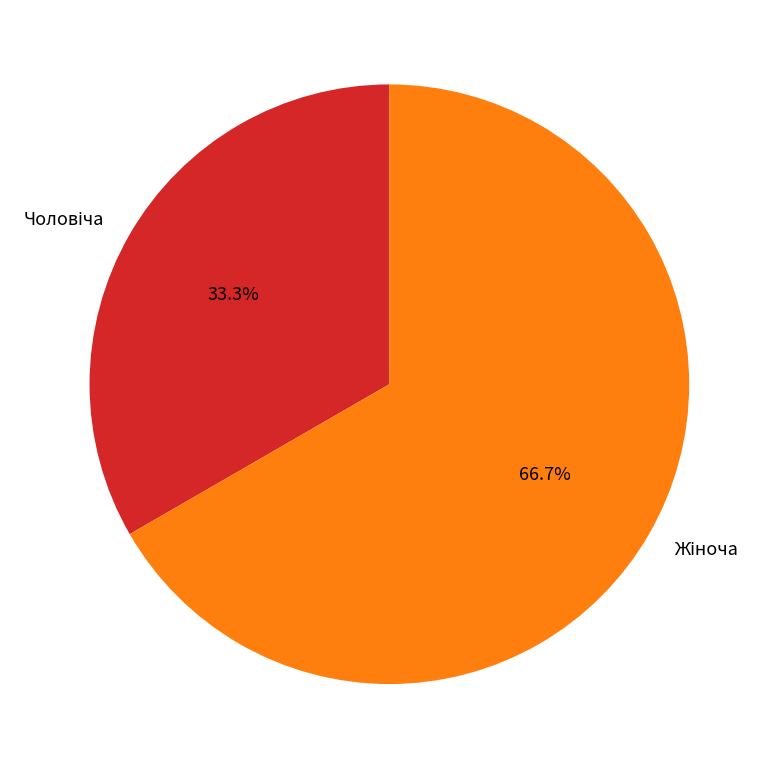

To the nearest percent, what is the difference between the largest and smallest slice percentages?

33%